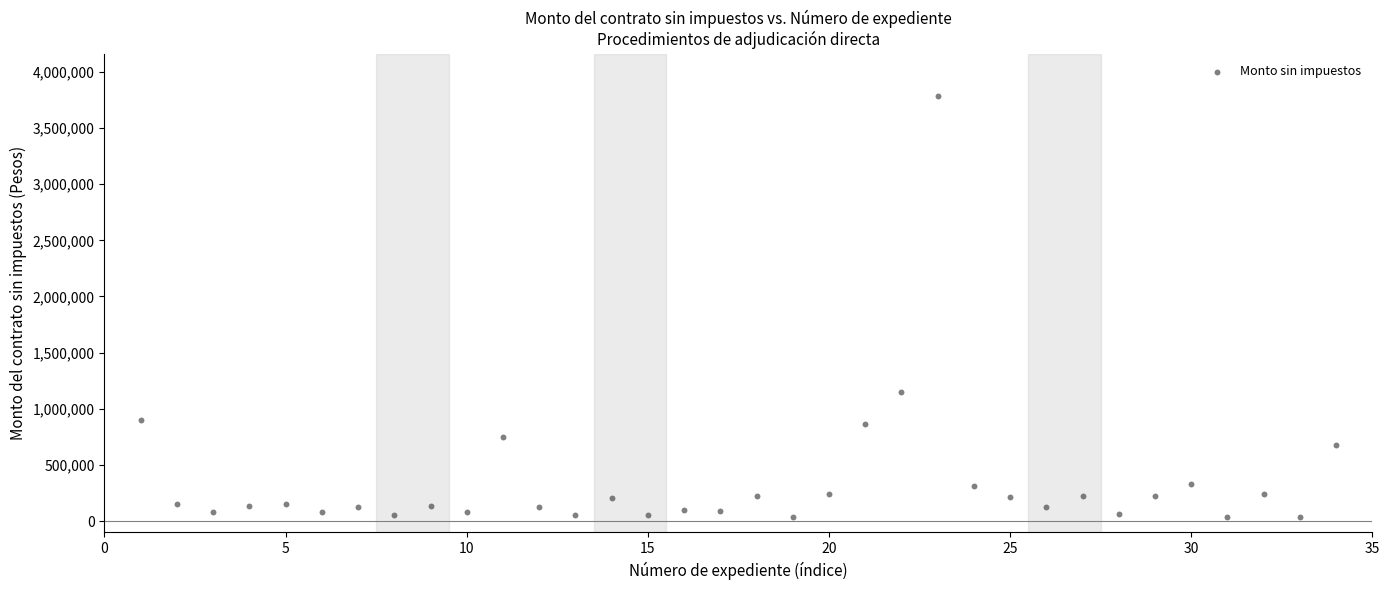

What is the range of Y values (max minus min)?

3748094.8